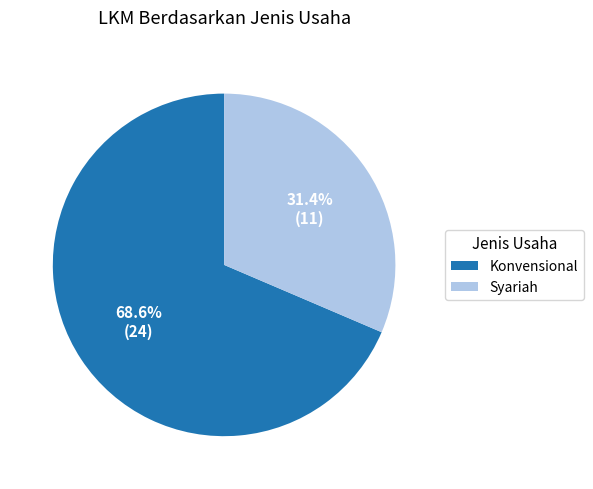

True or false: Konvensional accounts for 69% of the total.

True